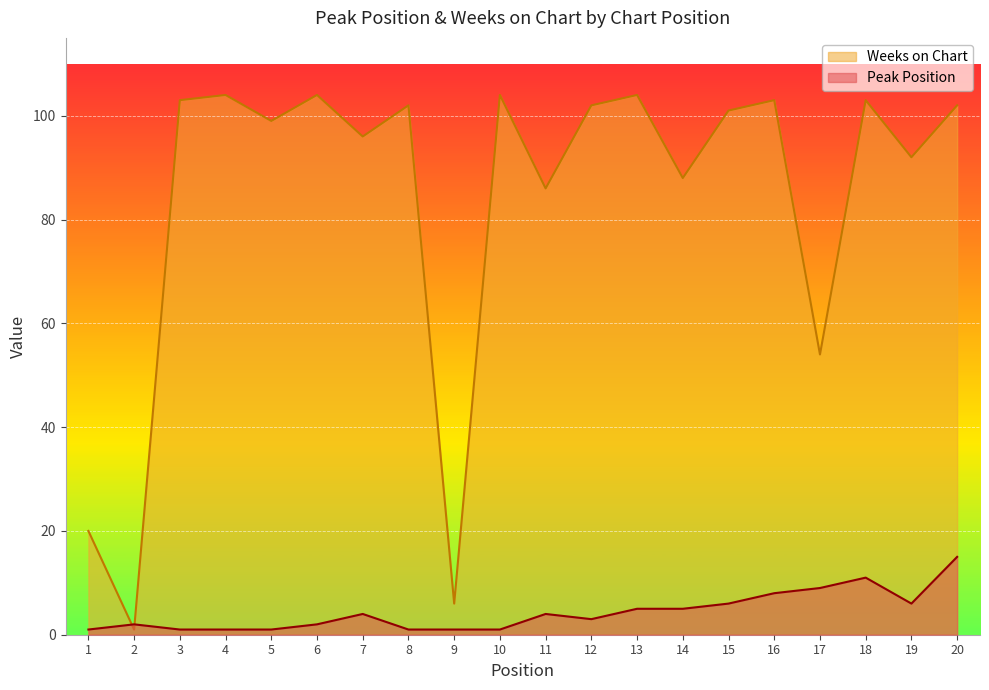

How many data points in Peak Position are above 4?

8